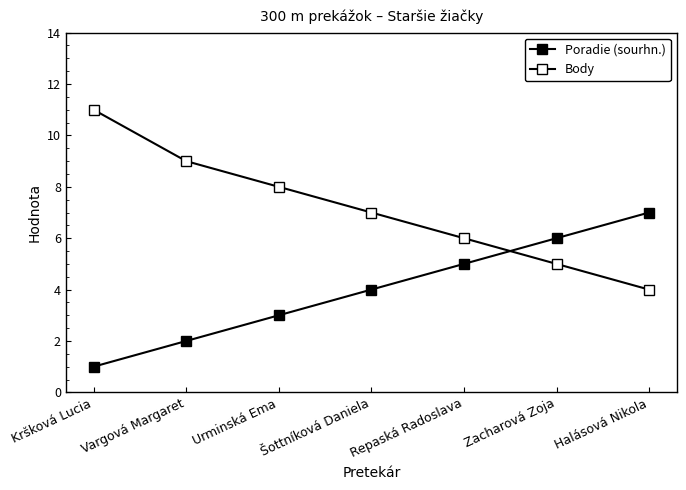

Between Šottníková Daniela and Repaská Radoslava, which series saw the biggest shift?

Poradie (sourhn.)